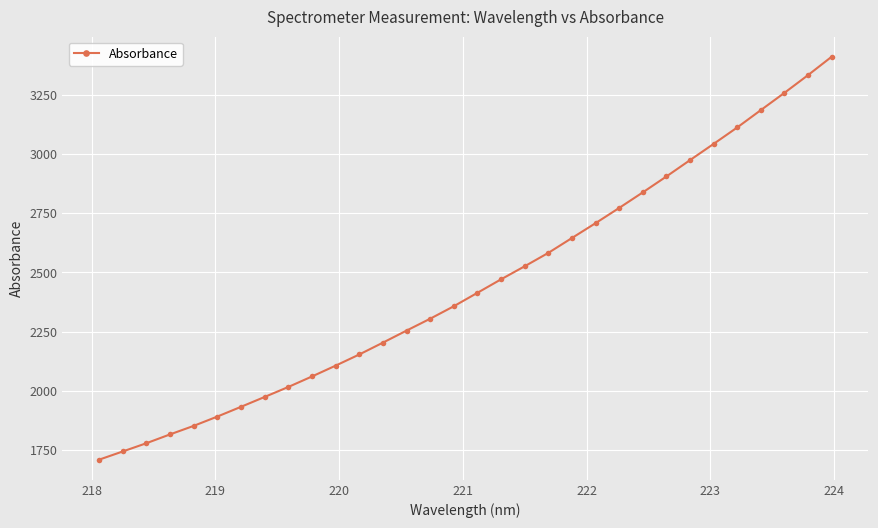

What is the value of the 29th point from the left?

3185.3